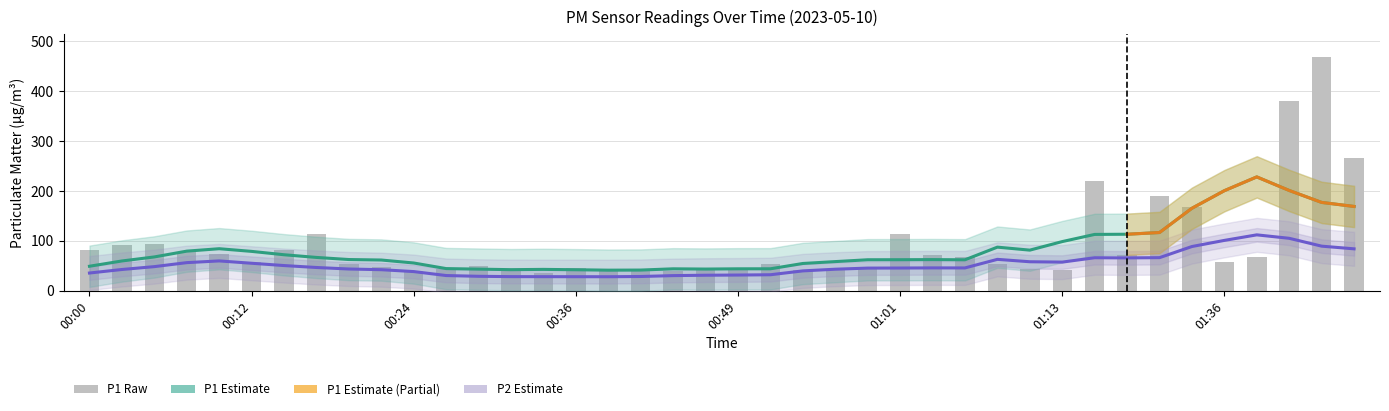

How many bars are there in total?

40